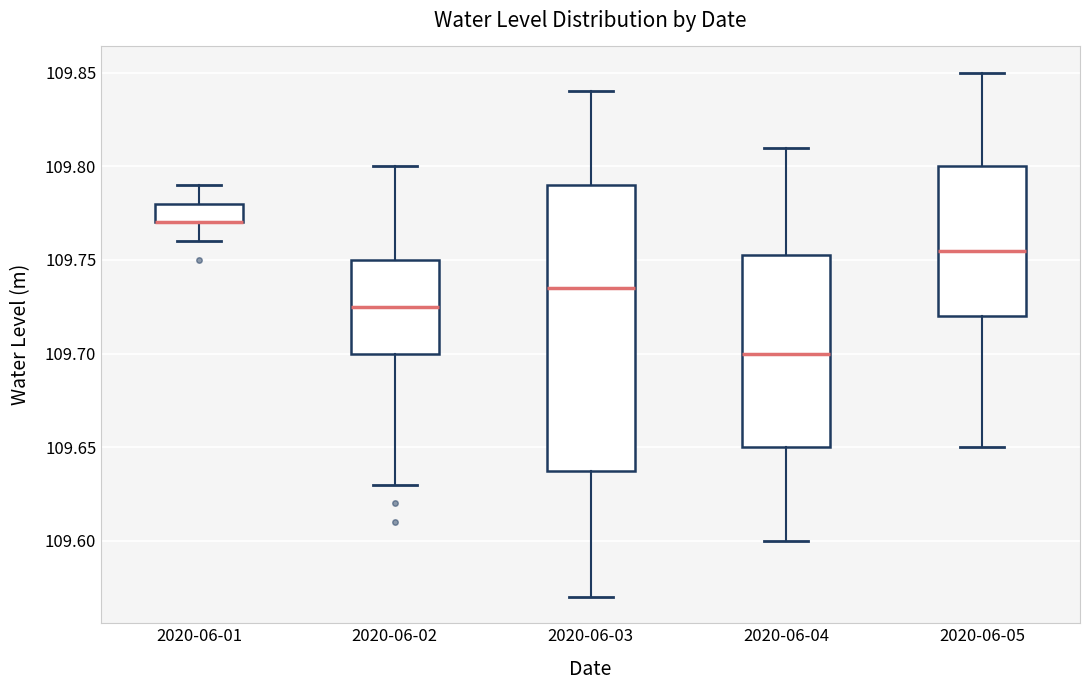

Which box is the tallest, from its lower edge to its upper edge?

2020-06-03